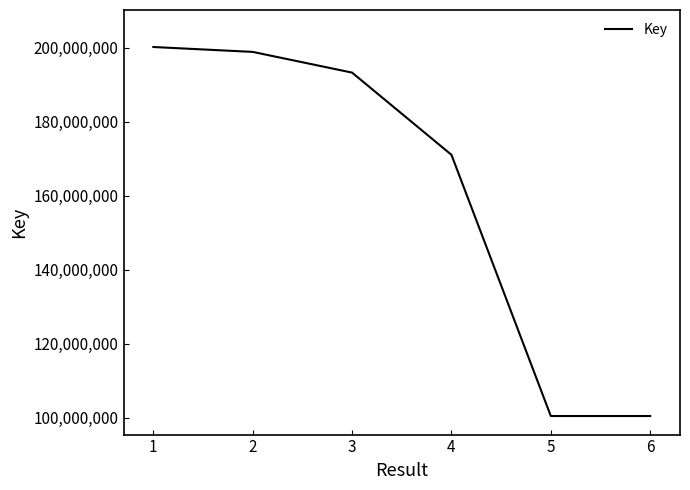

What is the difference between the second highest and second lowest values?

98515464